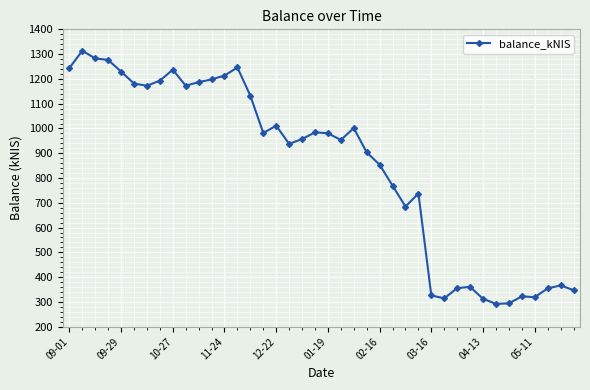

Does the chart display data point markers on the line(s)?

Yes